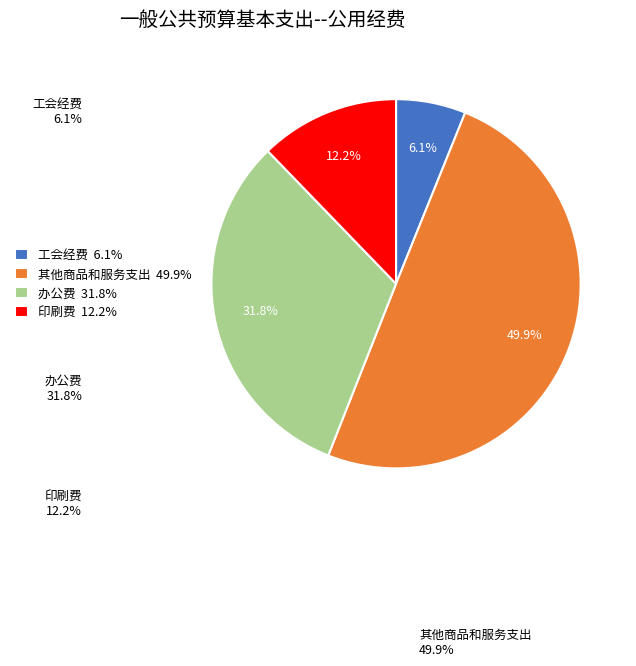

Rank the categories by value from highest to lowest.

其他商品和服务支出, 办公费, 印刷费, 工会经费